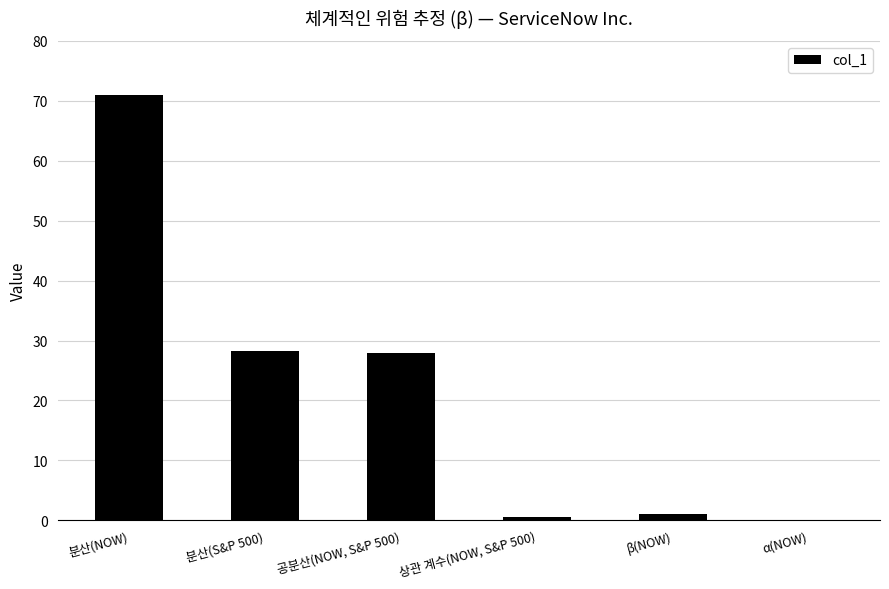

Is it true that the value at 분산(NOW) is 95.9?

False